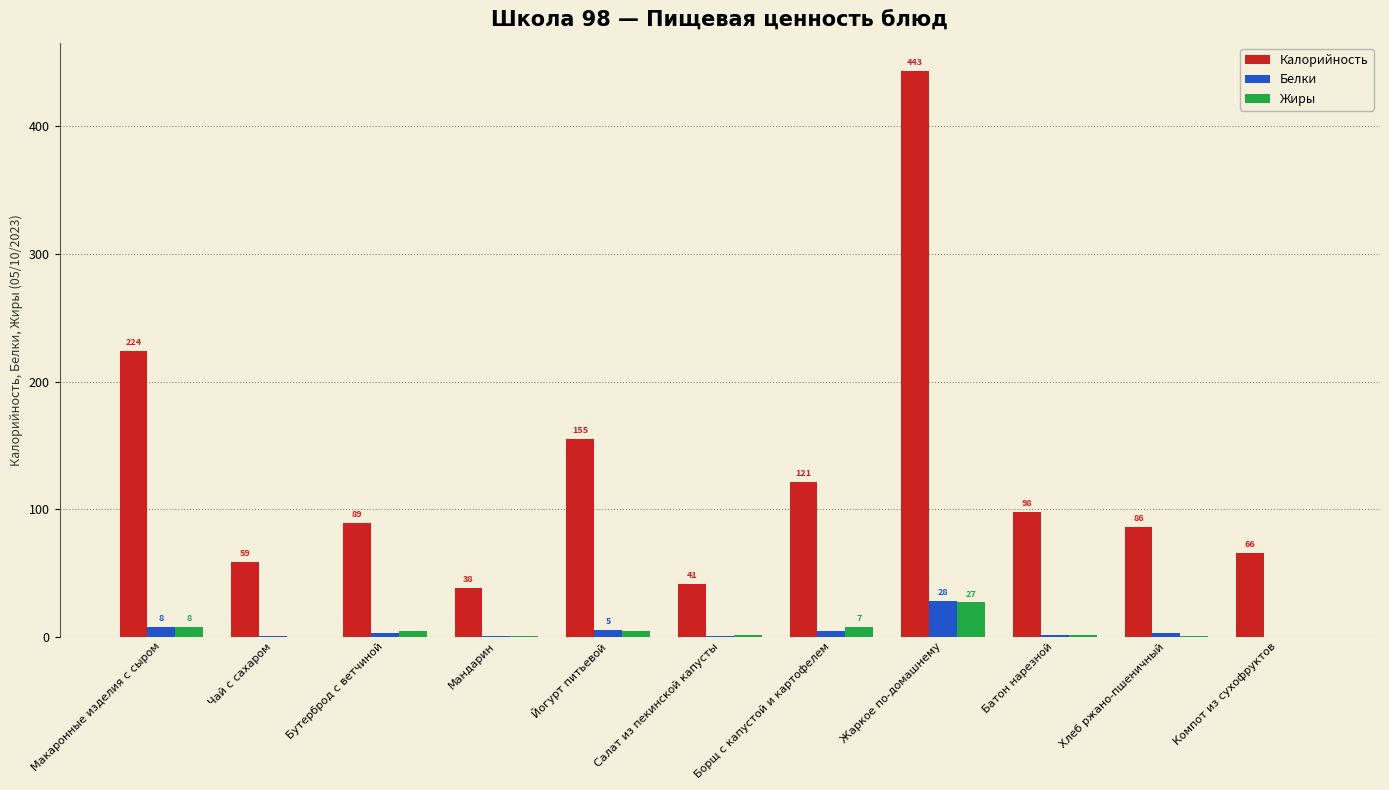

What is the difference between the Калорийность values at Макаронные изделия с сыром and Мандарин?

186.1